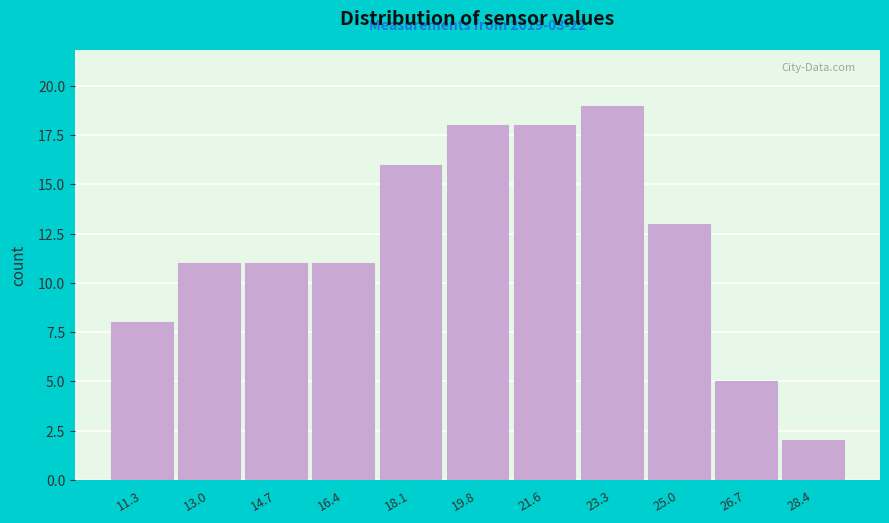

Reading right to left, list all the values displayed in this chart.

28.4=2	26.7=5	25.0=13	23.3=19	21.6=18	19.8=18	18.1=16	16.4=11	14.7=11	13.0=11	11.3=8